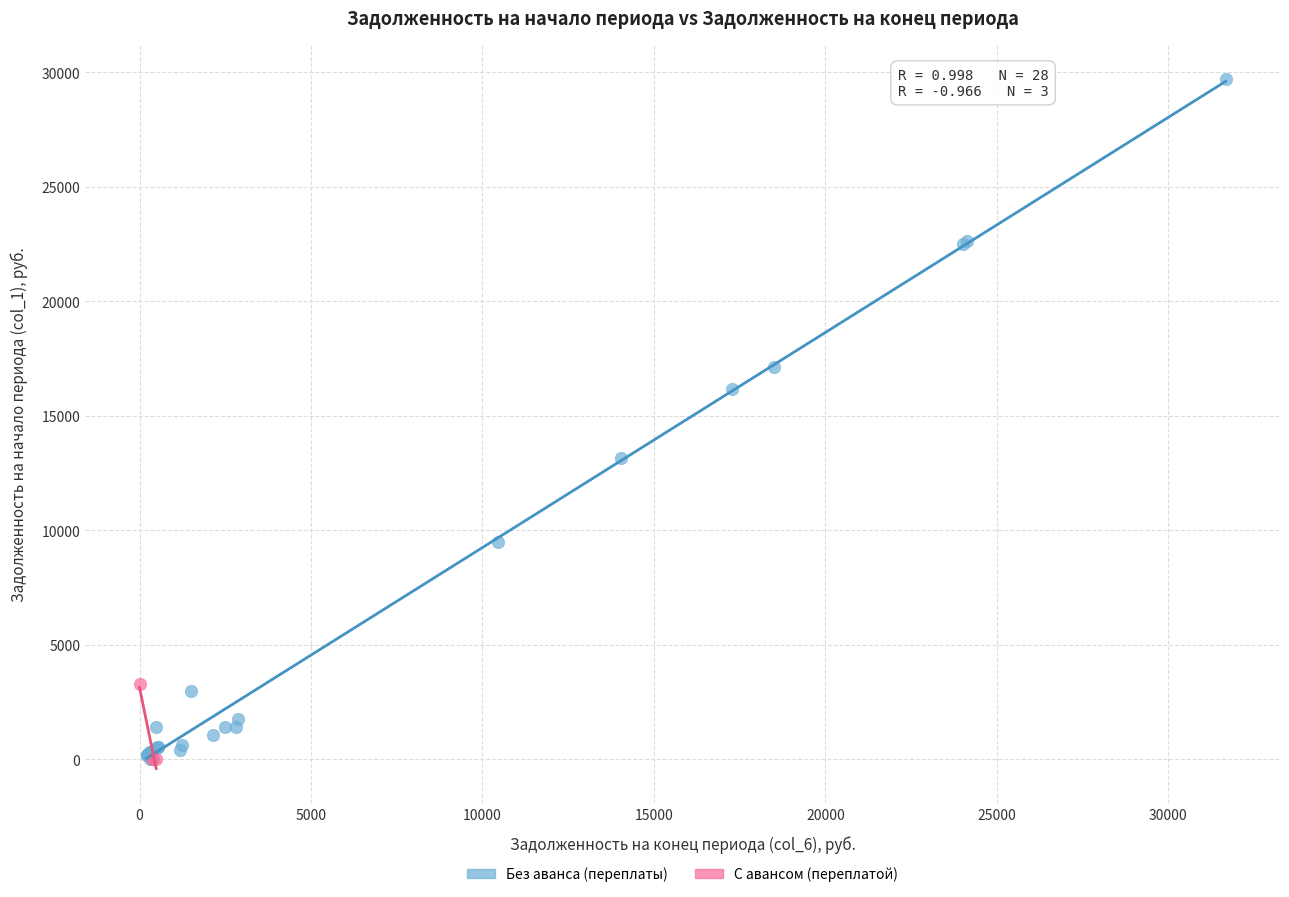

Which series has the largest Y range (max minus min)?

Без аванса (переплаты)